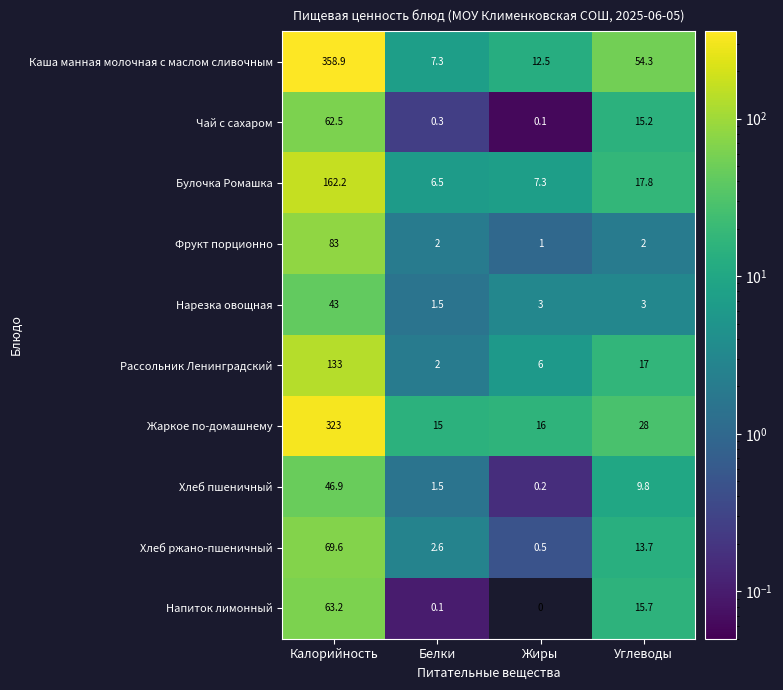

What is the average value of the Рассольник Ленинградский series?

39.5